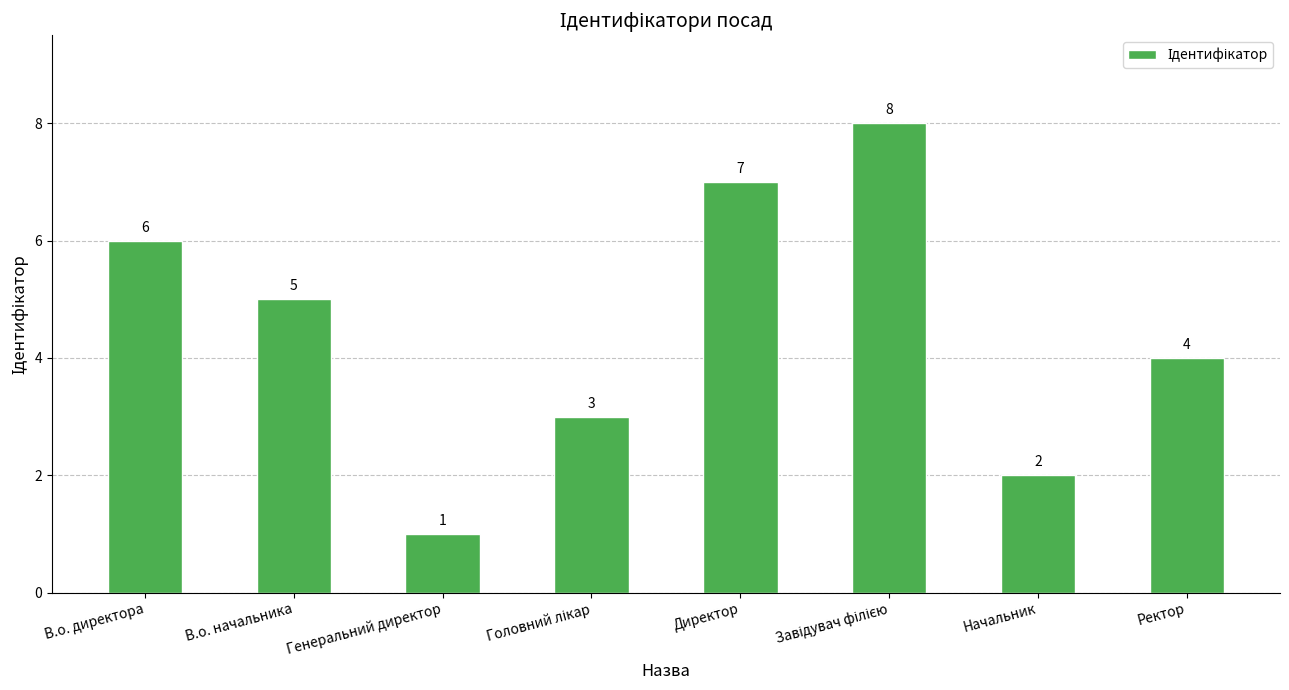

Between Ректор and Генеральний директор, which is larger?

Ректор